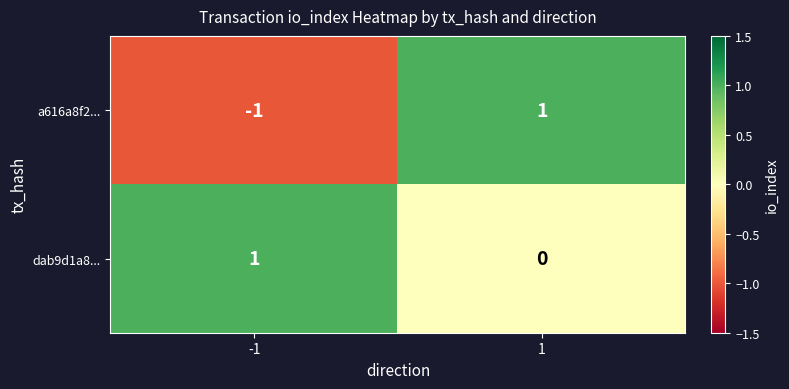

Which series has the largest range (max minus min)?

a616a8f2...